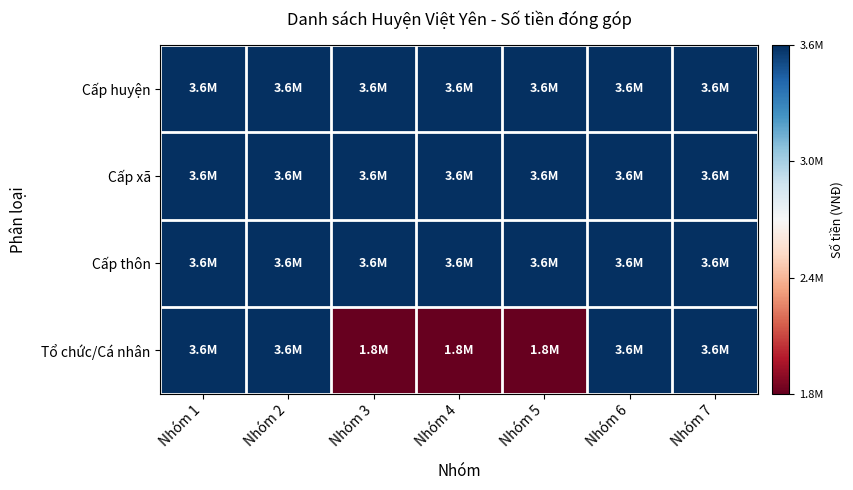

What is the minimum value shown in the chart?

1800000